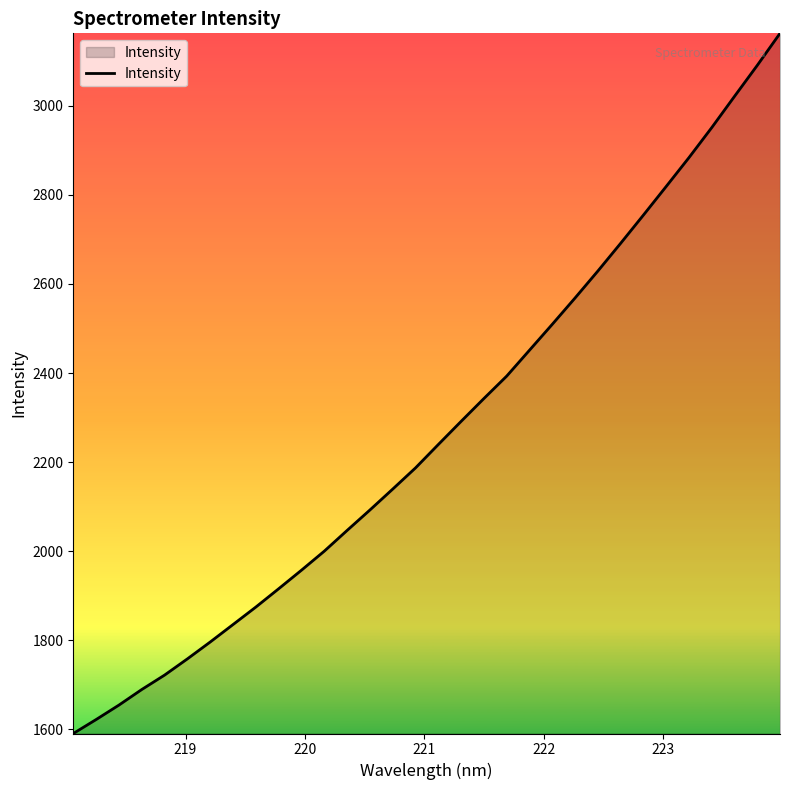

What is the smallest value displayed?

1590.6